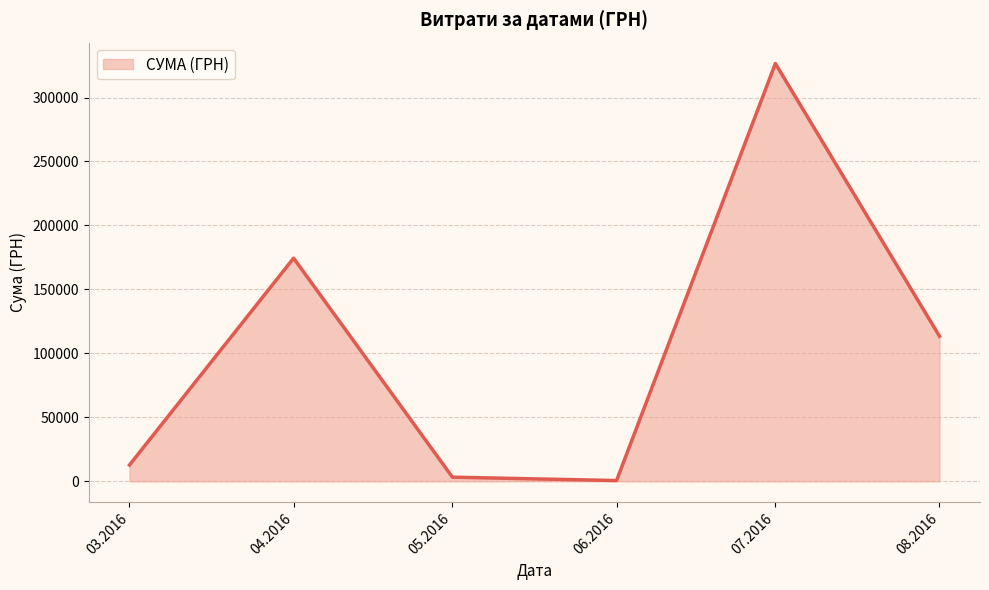

The value at 04.2016 is 236277.9. True or false?

False